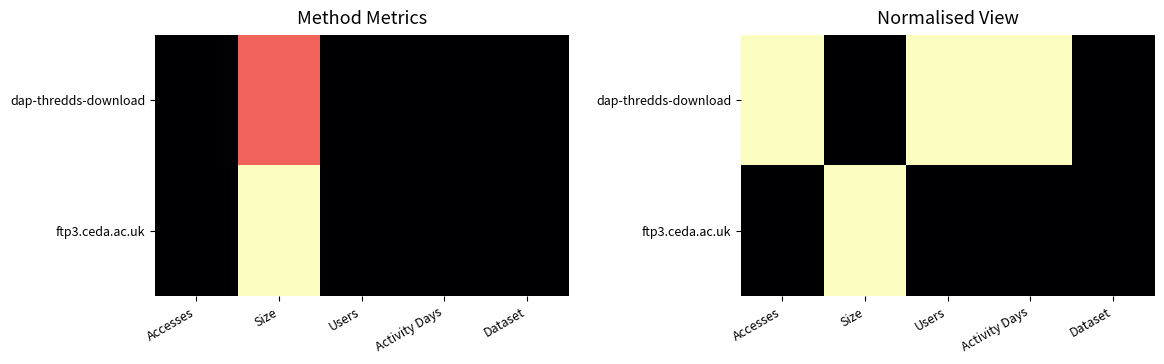

Where is ftp3.ceda.ac.uk nearest to the value 0?

Accesses